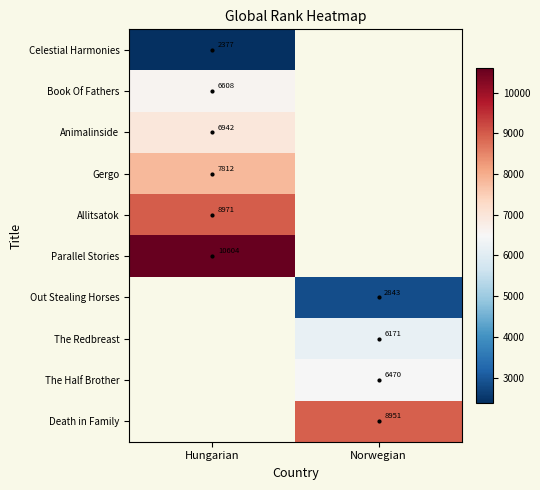

What is the maximum value for The Half Brother?

6470